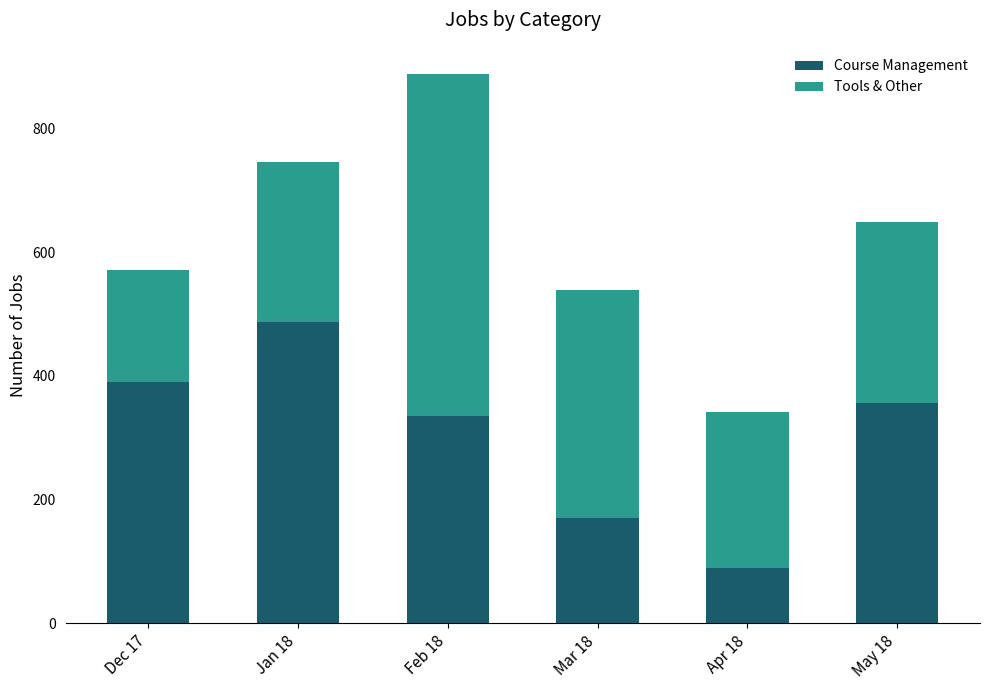

At which label does Course Management reach its minimum?

Apr 18